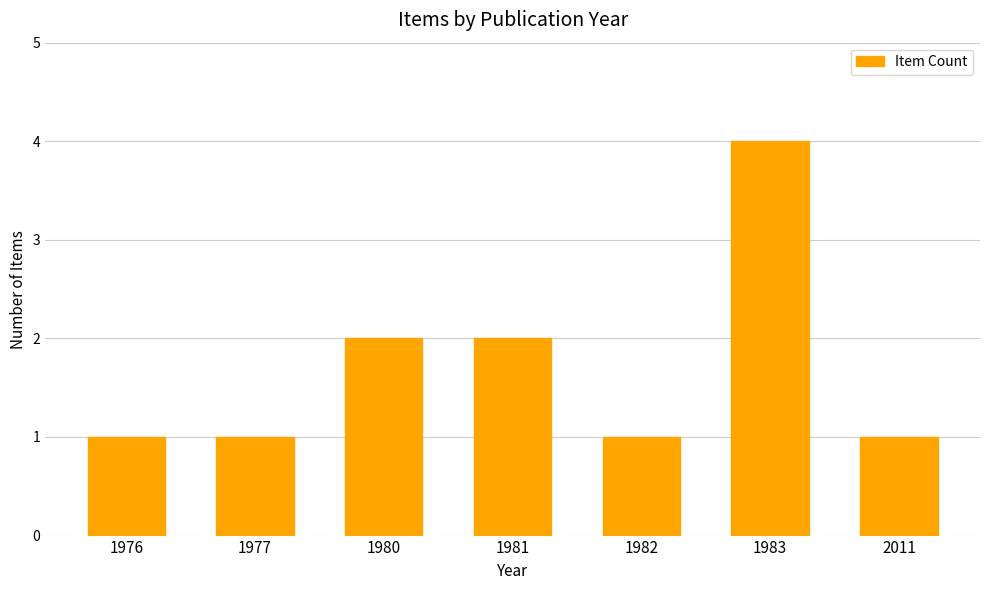

The value at 1982 is 1. True or false?

True